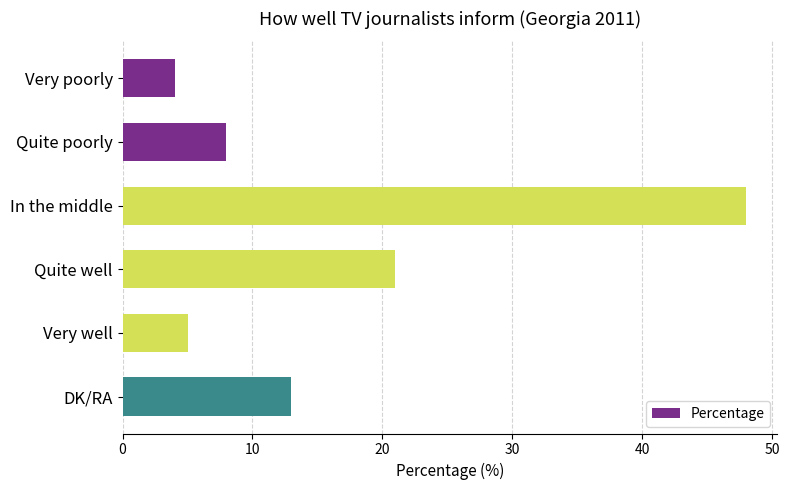

What is the difference between the maximum and minimum values?

44